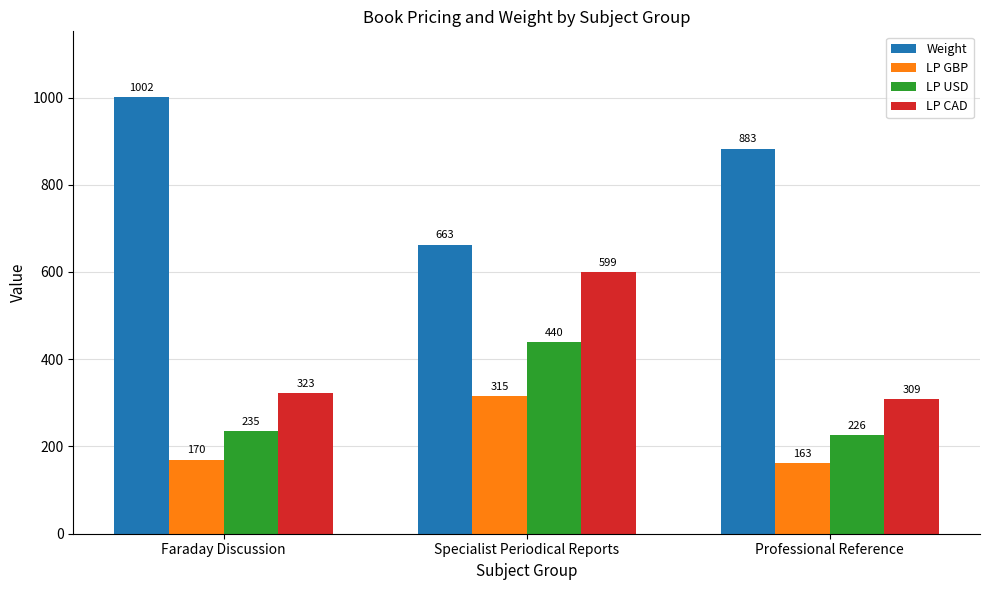

Which category has the lowest value in the LP GBP series?

Professional Reference